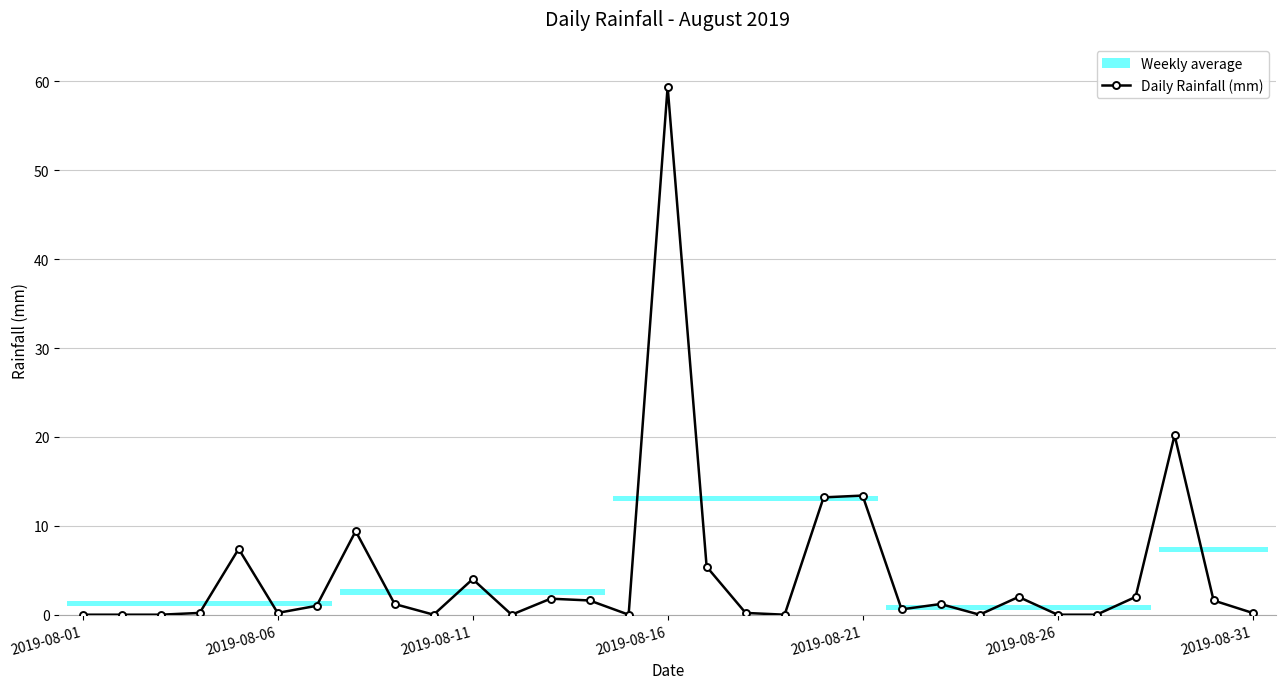

What is the change in value from 12 to 19?

+11.4